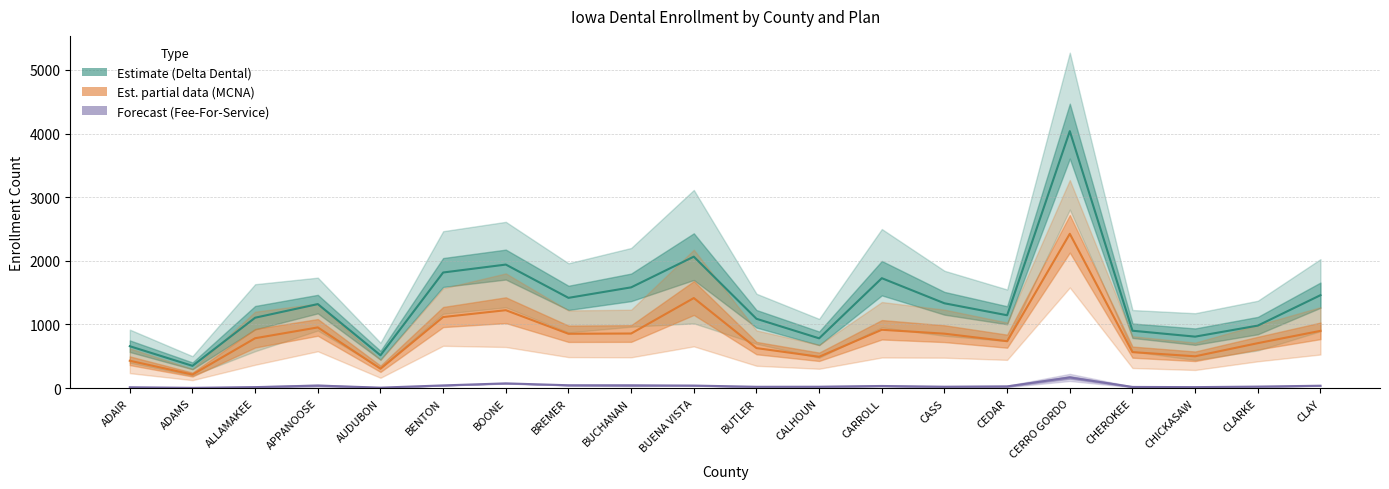

What position from the left is CEDAR?

15